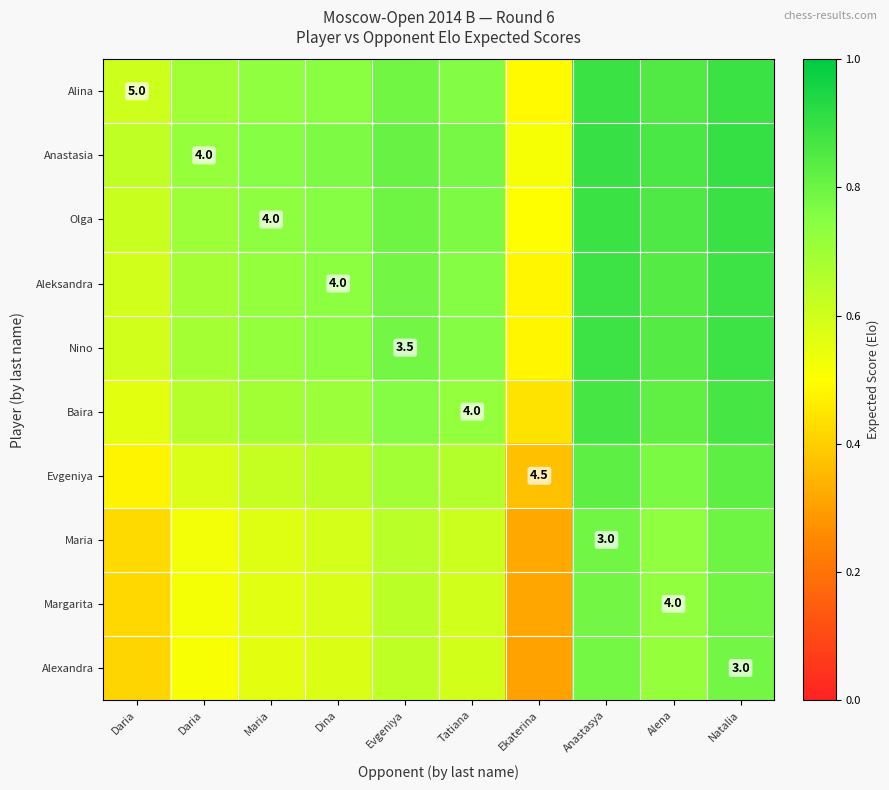

What value does the Aleksandra series have at Daria?

0.7